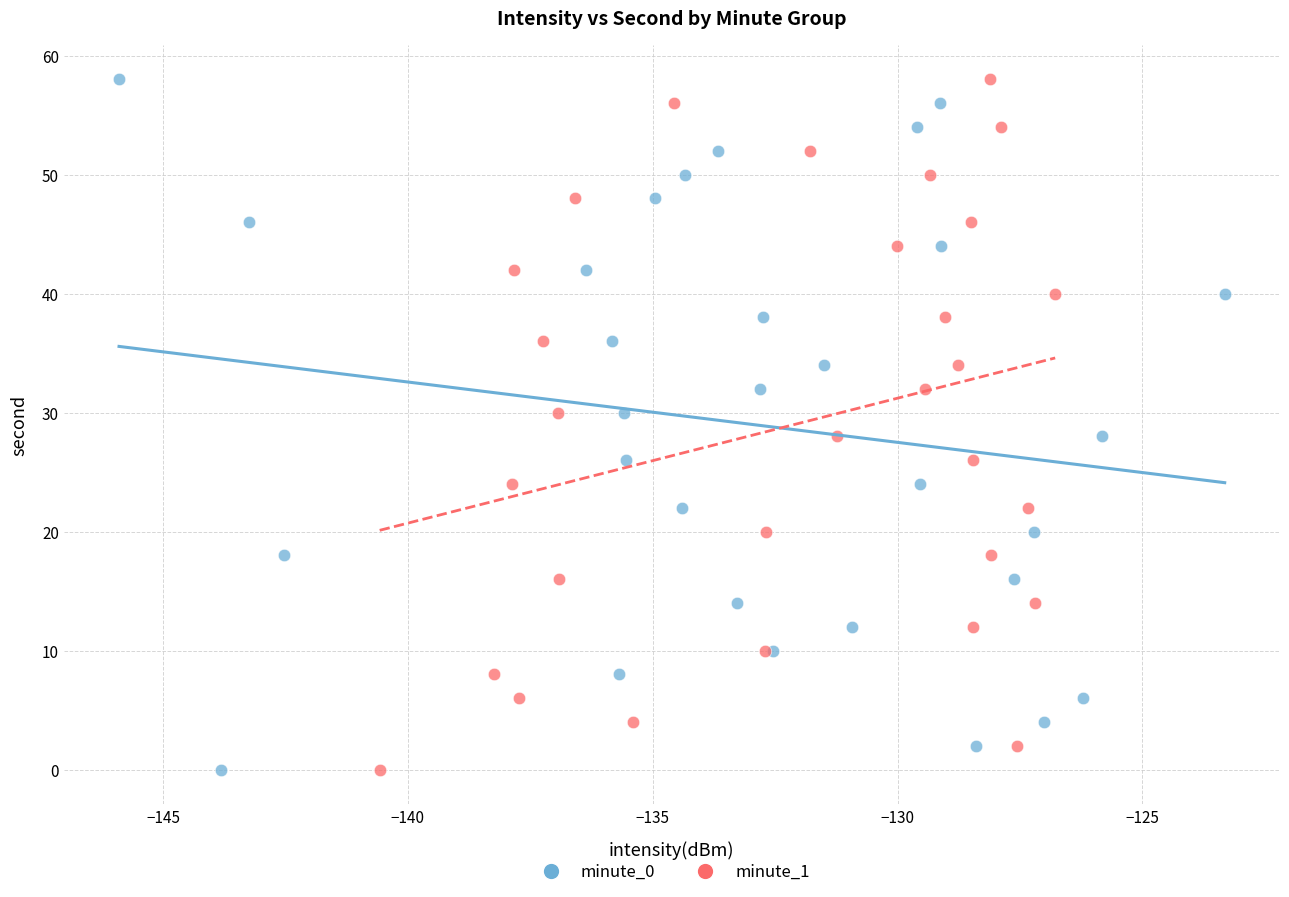

What are all the series names shown in the legend?

minute_0, minute_1